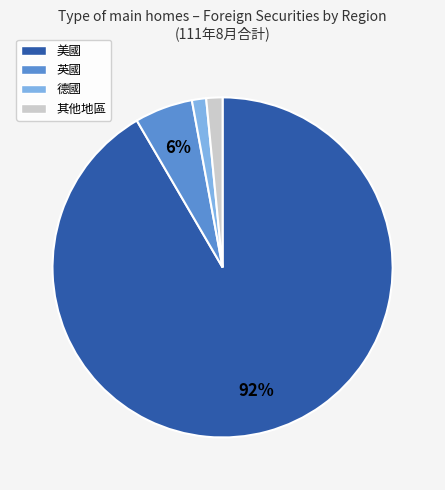

Which has a higher value, 英國 or 德國?

英國